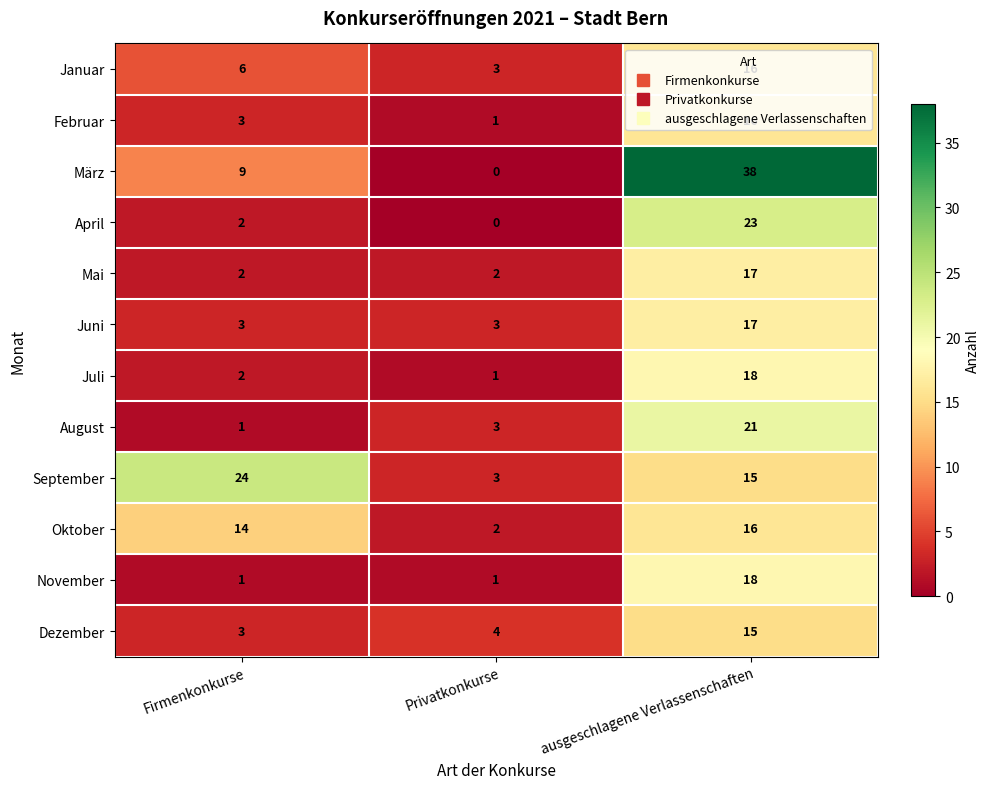

The Juni series shows 5 at Firmenkonkurse. True or false?

False